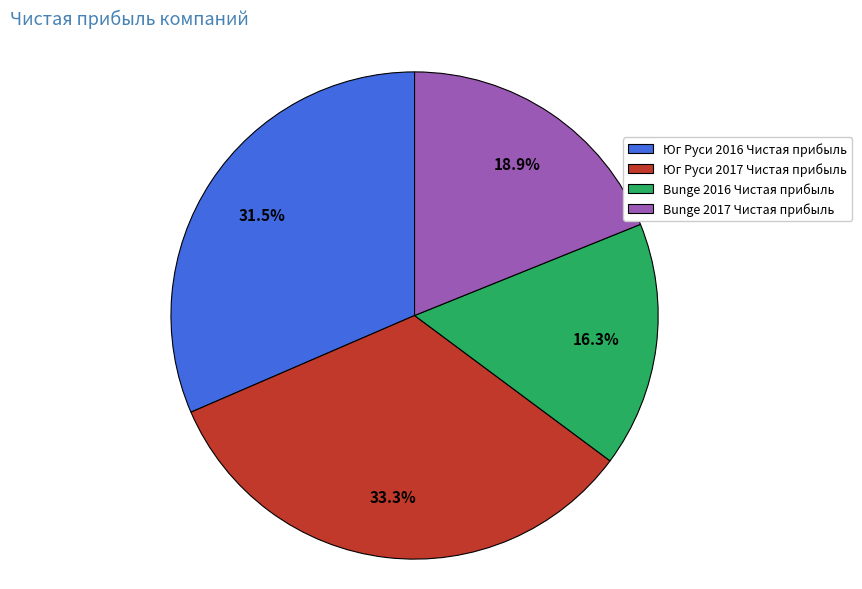

How many segments does this pie chart have?

4